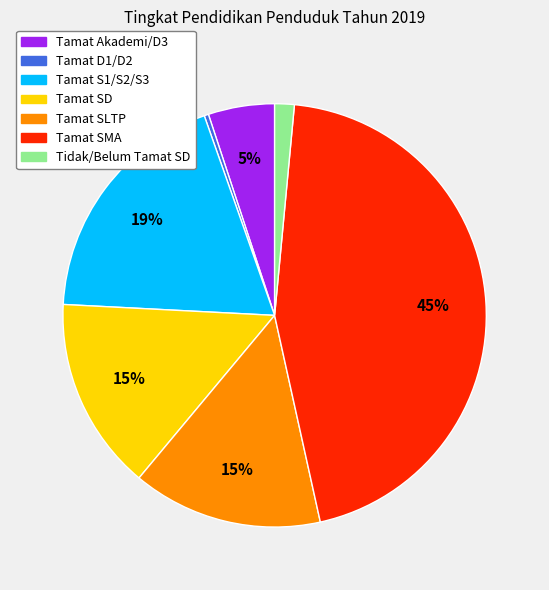

Is there a majority slice in this chart?

No